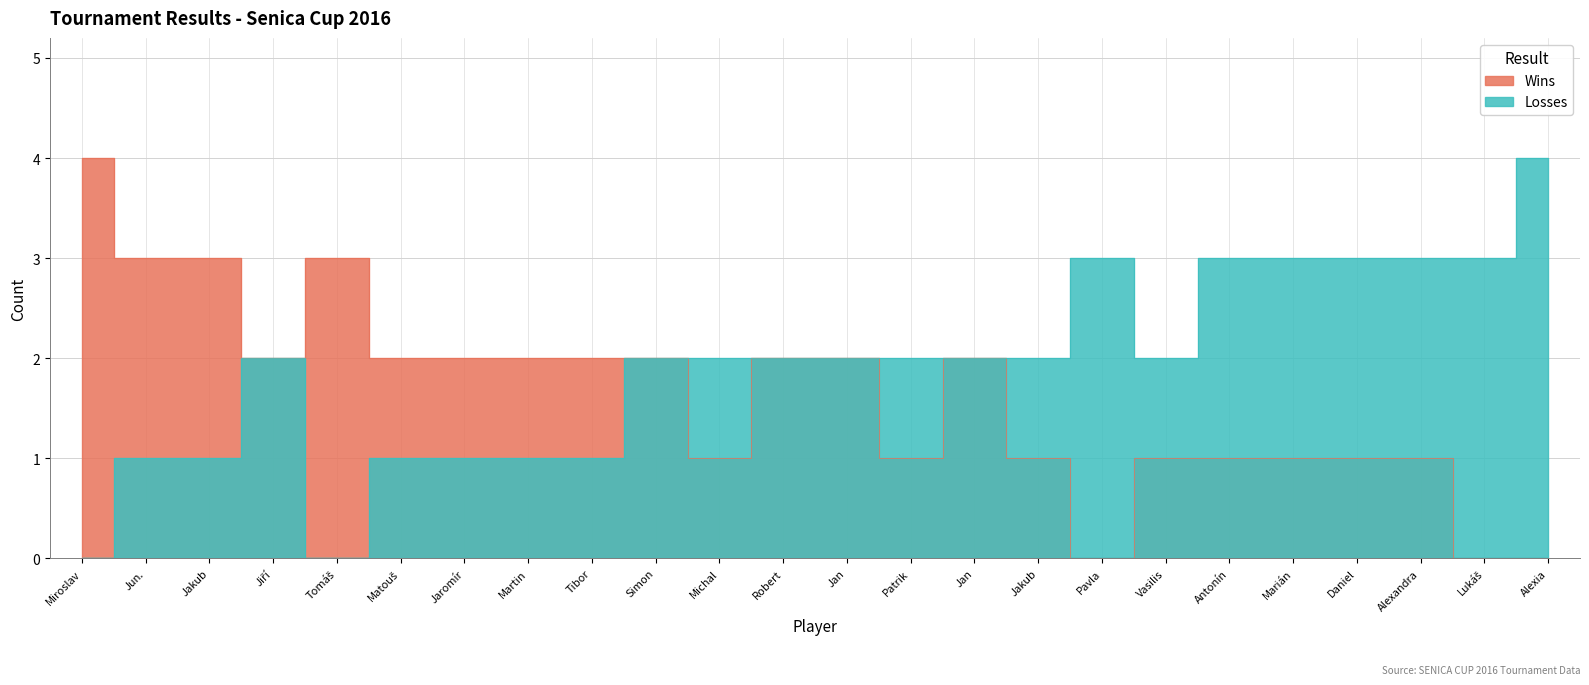

What is the total value across all series at Michal?

3